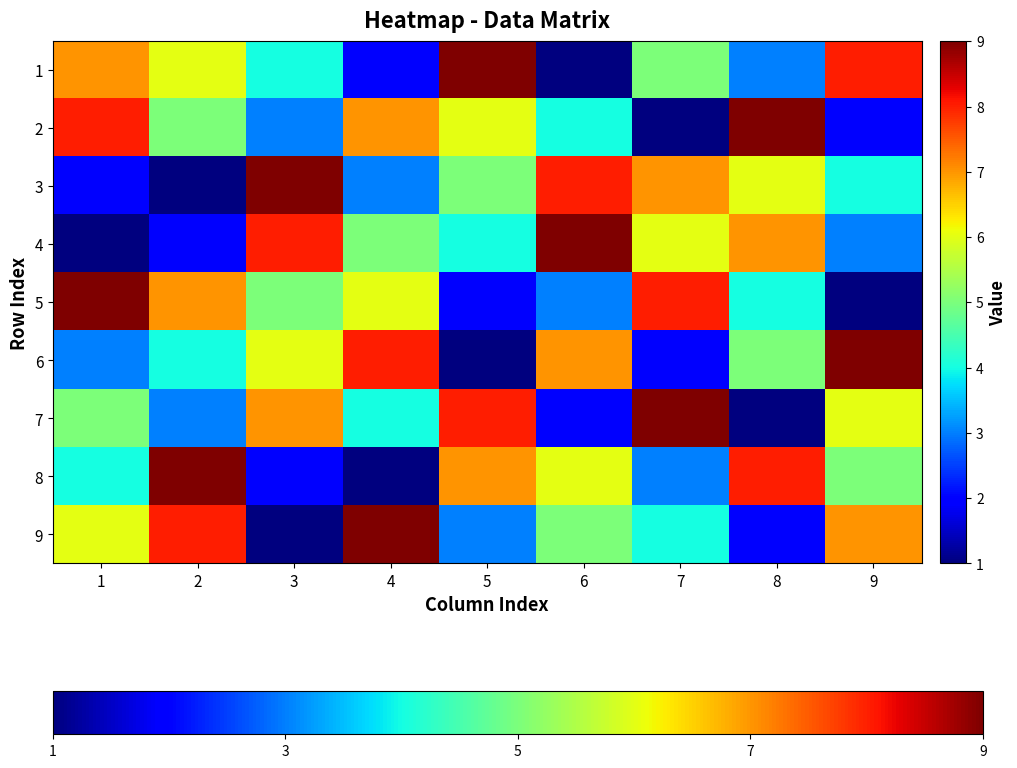

Reading left to right, extract all data points from this chart.

1: 1=7	2=6	3=4	4=2	5=9	6=1	7=5	8=3	9=8
2: 1=8	2=5	3=3	4=7	5=6	6=4	7=1	8=9	9=2
3: 1=2	2=1	3=9	4=3	5=5	6=8	7=7	8=6	9=4
4: 1=1	2=2	3=8	4=5	5=4	6=9	7=6	8=7	9=3
5: 1=9	2=7	3=5	4=6	5=2	6=3	7=8	8=4	9=1
6: 1=3	2=4	3=6	4=8	5=1	6=7	7=2	8=5	9=9
7: 1=5	2=3	3=7	4=4	5=8	6=2	7=9	8=1	9=6
8: 1=4	2=9	3=2	4=1	5=7	6=6	7=3	8=8	9=5
9: 1=6	2=8	3=1	4=9	5=3	6=5	7=4	8=2	9=7